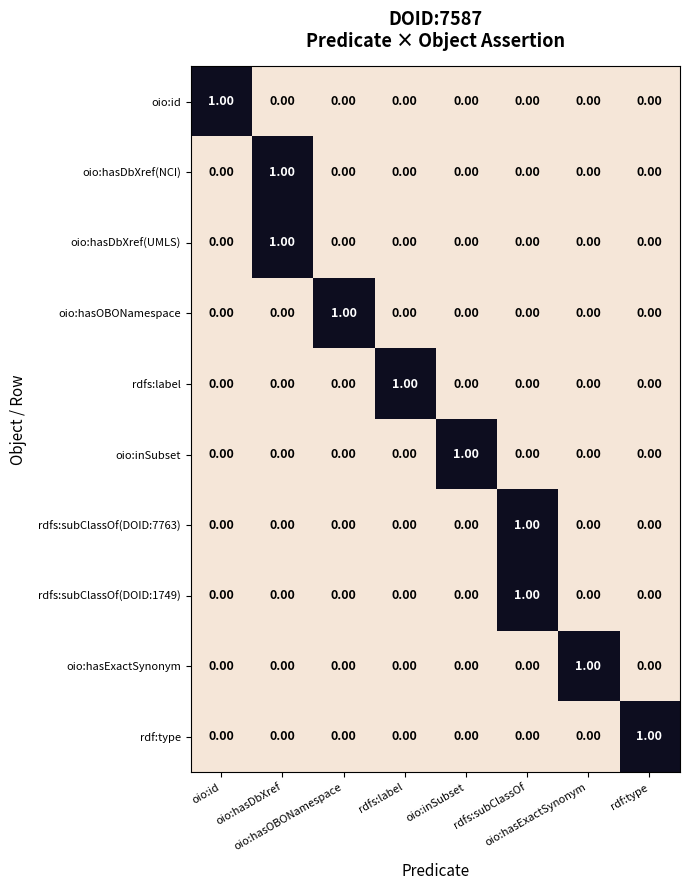

At how many categories does at least one series exceed 0?

8